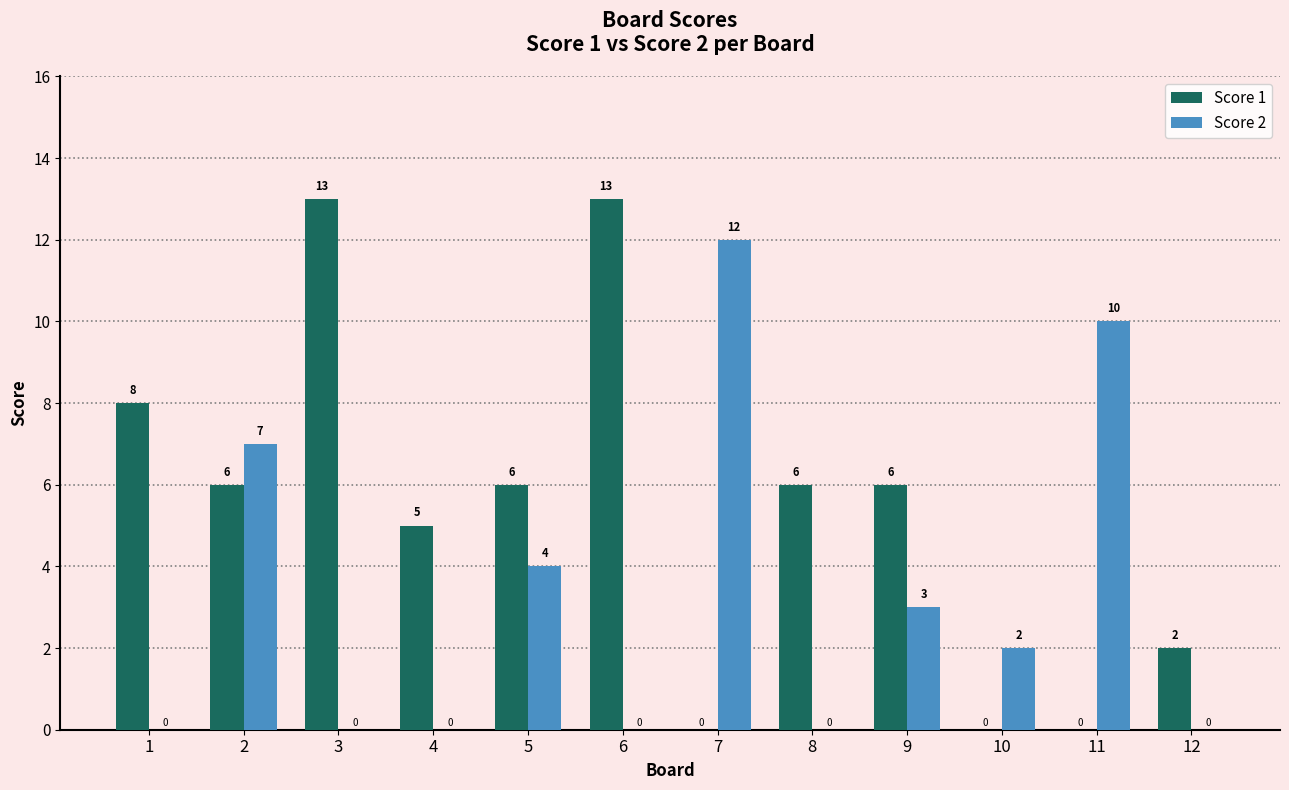

How many Score 1 values are between 2 and 8?

7